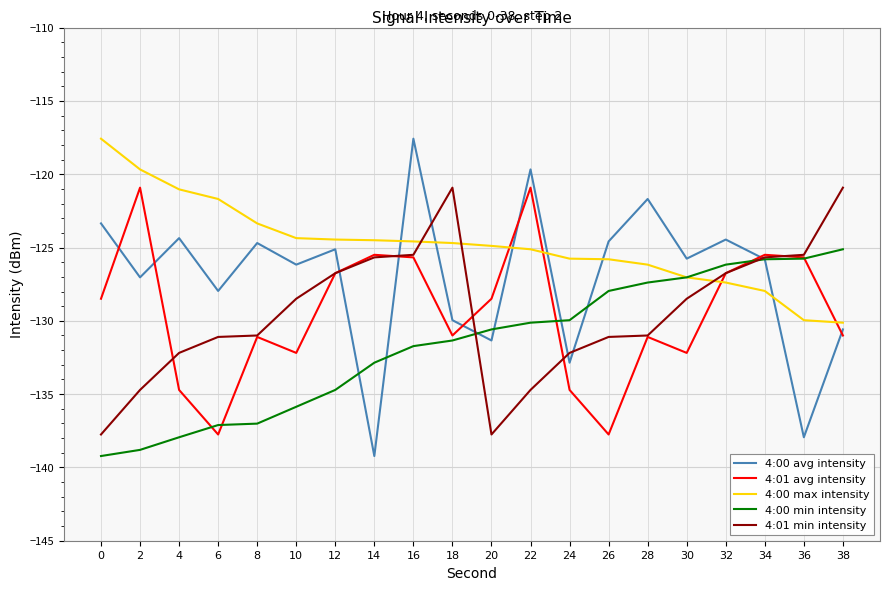

Does the chart have visible grid lines?

Yes